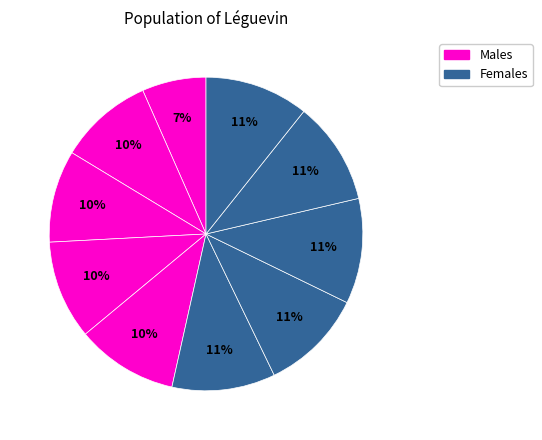

How many slices are in this pie chart?

10